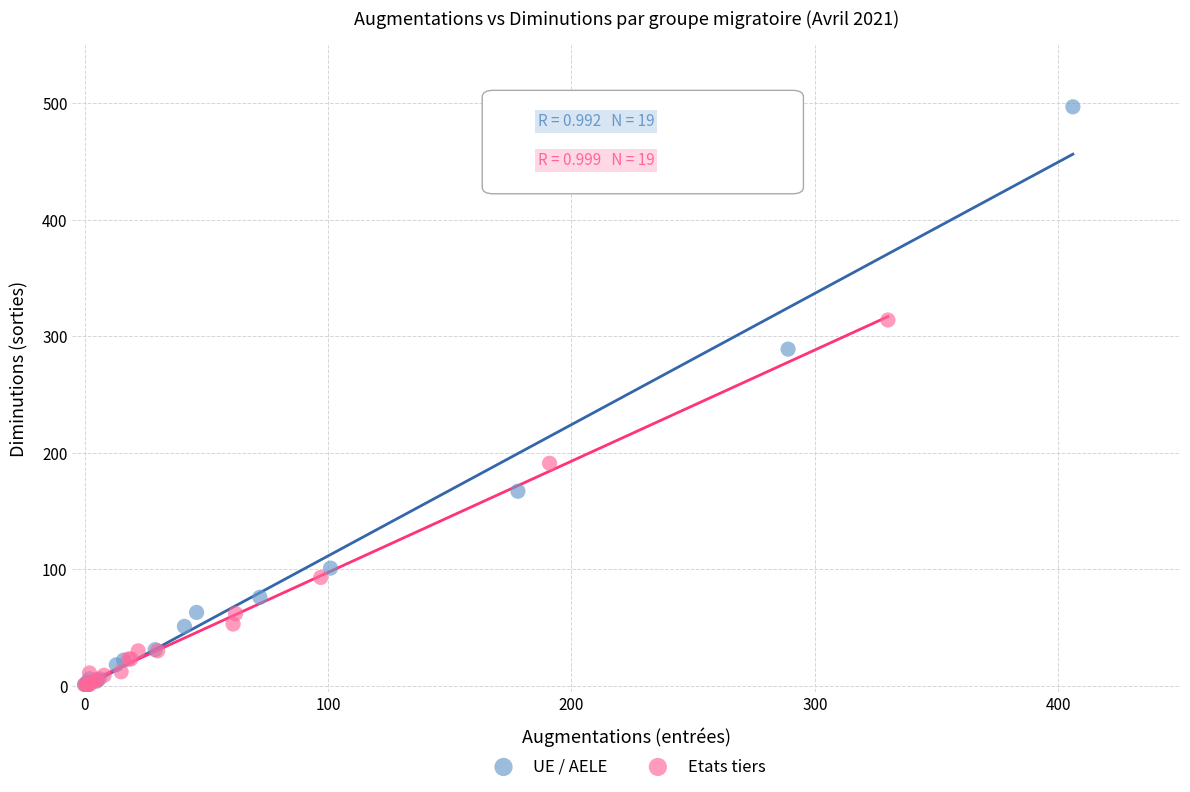

Which series has the widest spread of Y values?

UE / AELE